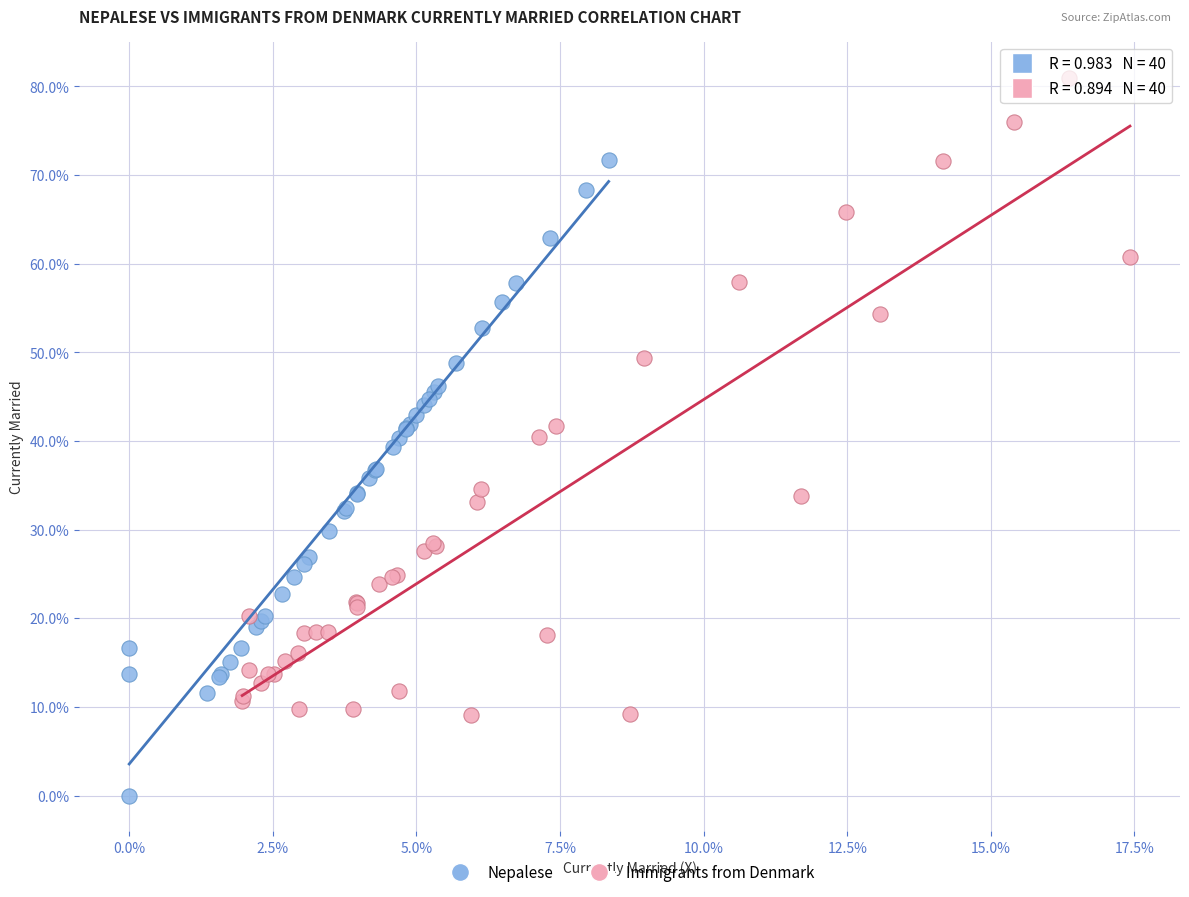

Which series reaches the minimum Y coordinate?

Nepalese